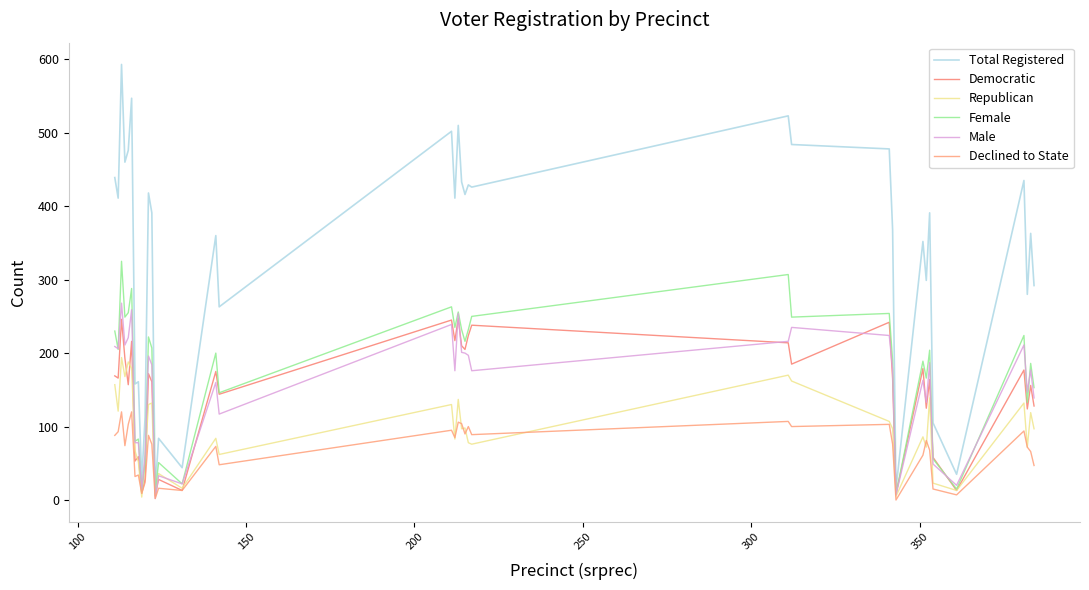

Does the chart display data point markers on the line(s)?

No